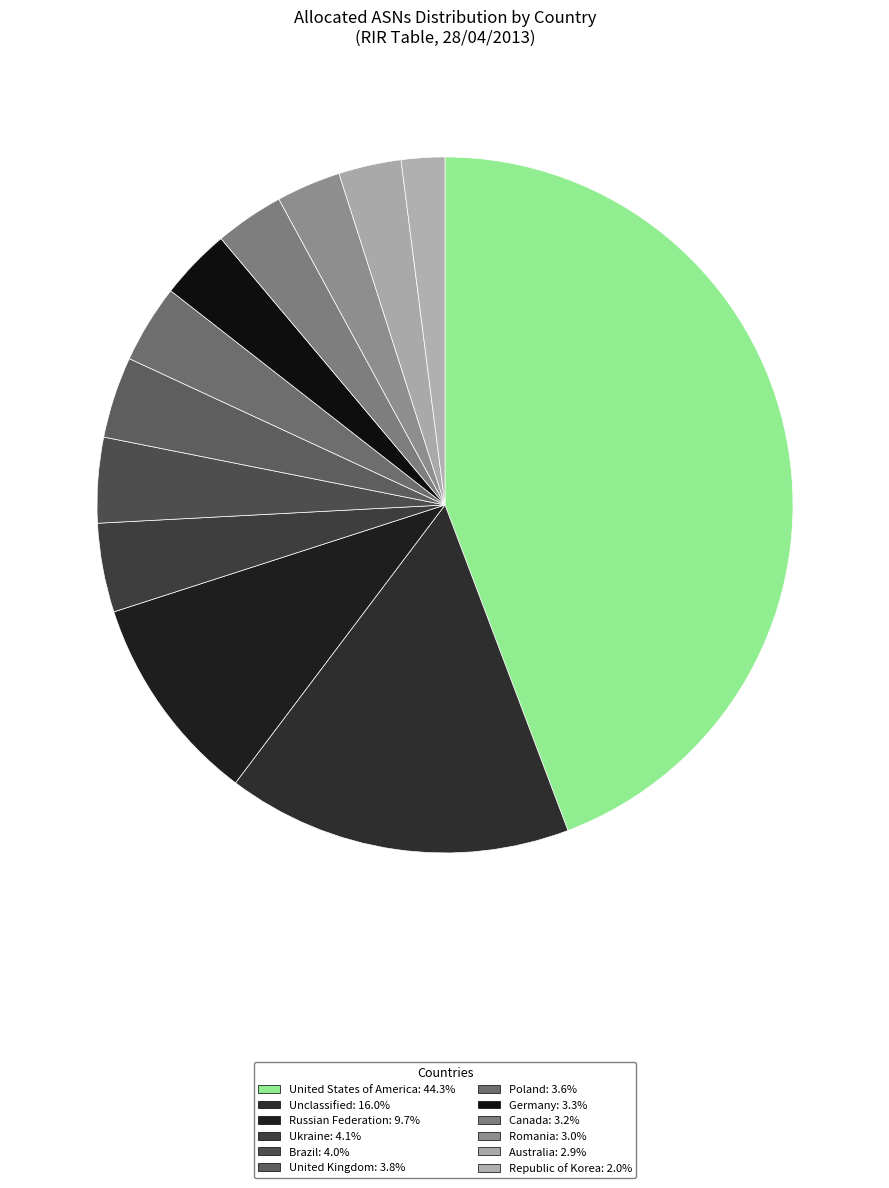

How many slices are in this pie chart?

12